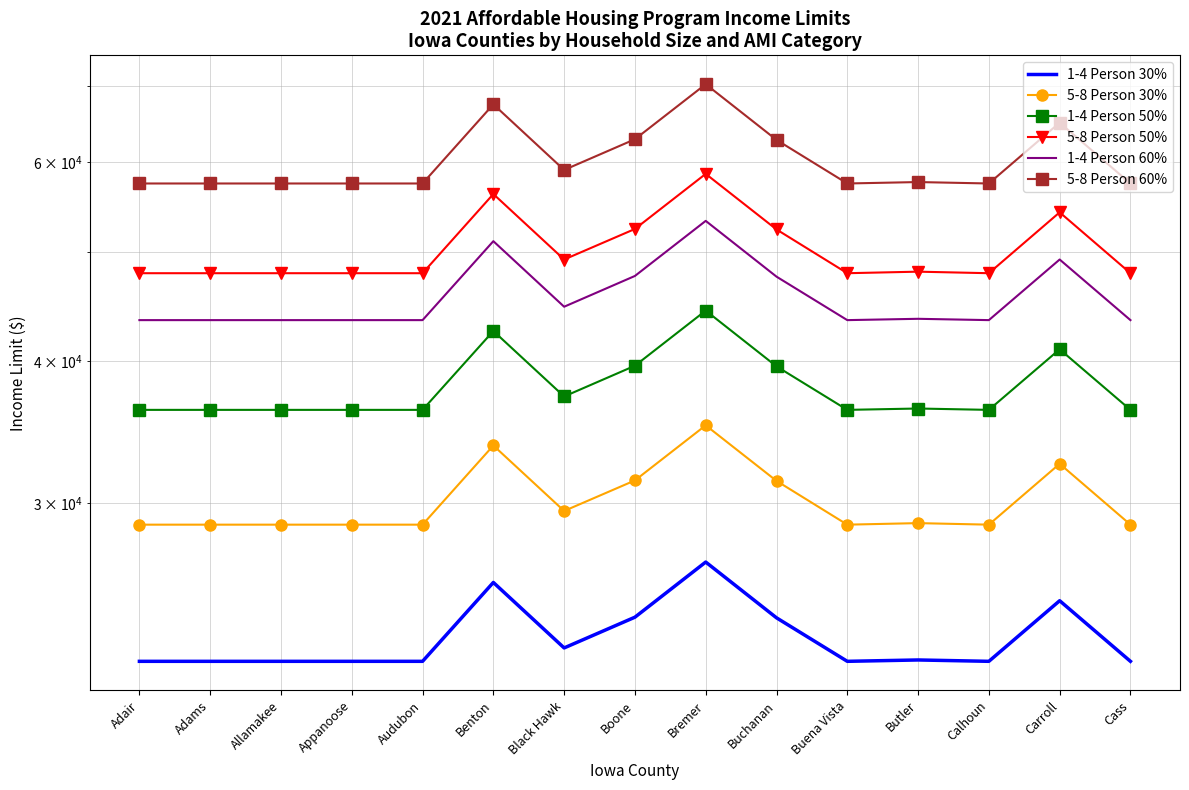

At which label is 1-4 Person 50% closest to 40300?

Boone